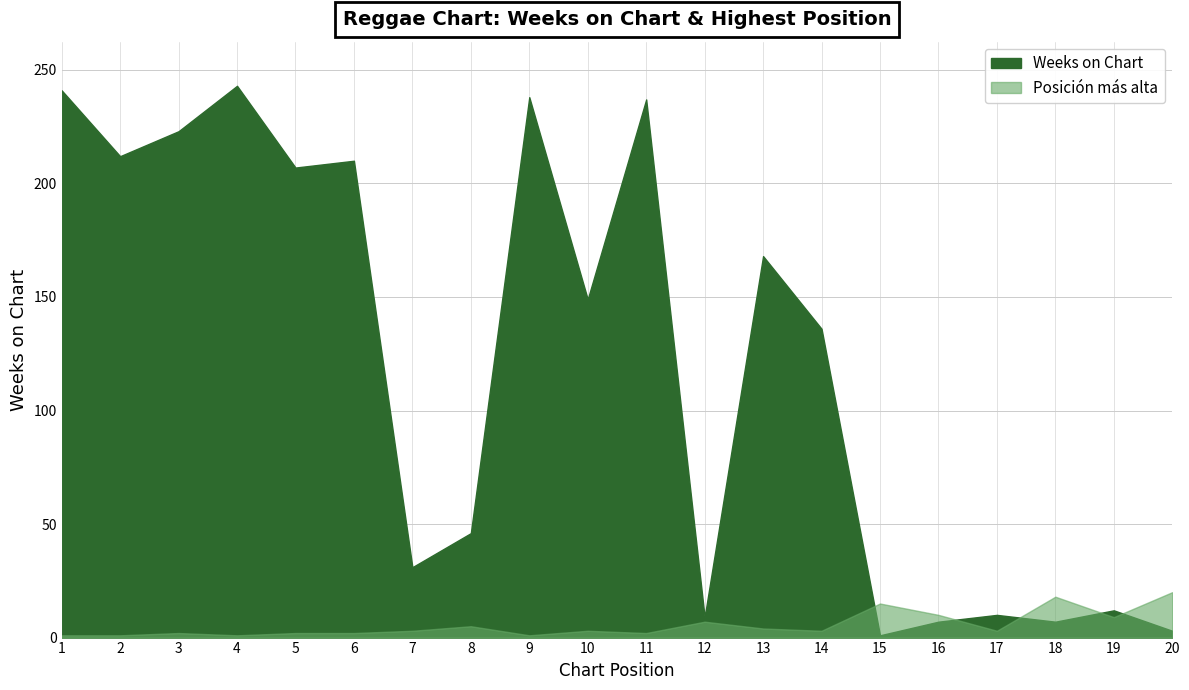

Between which two adjacent categories do Weeks on Chart and Posicion mas alta first intersect?

14 and 15